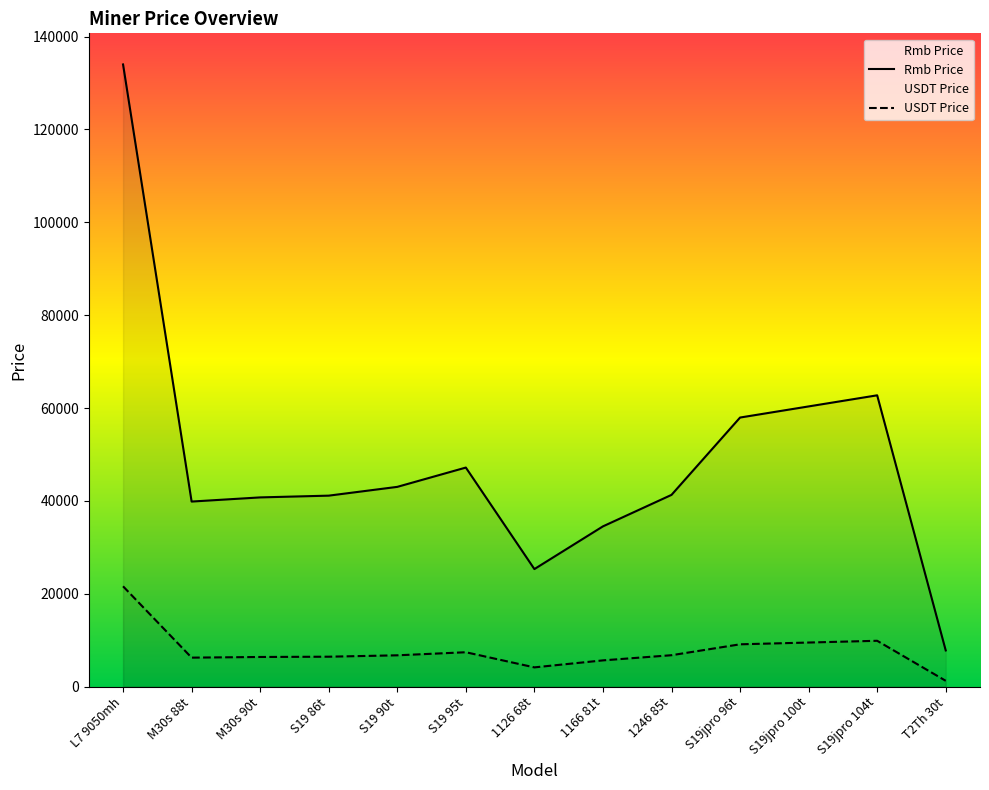

Is the value of USDT Price at M30s 88t greater than the value of Rmb Price at 1126 68t?

No